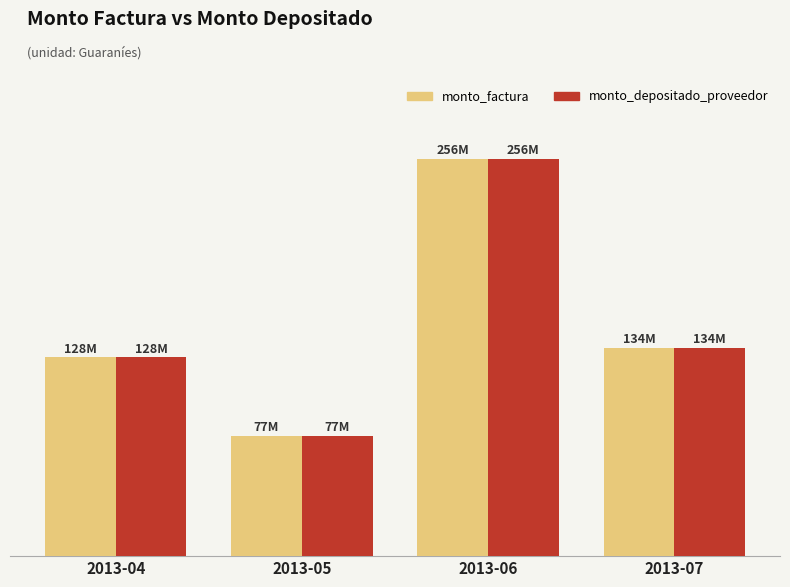

What is the sum of all monto_factura values?

596600000